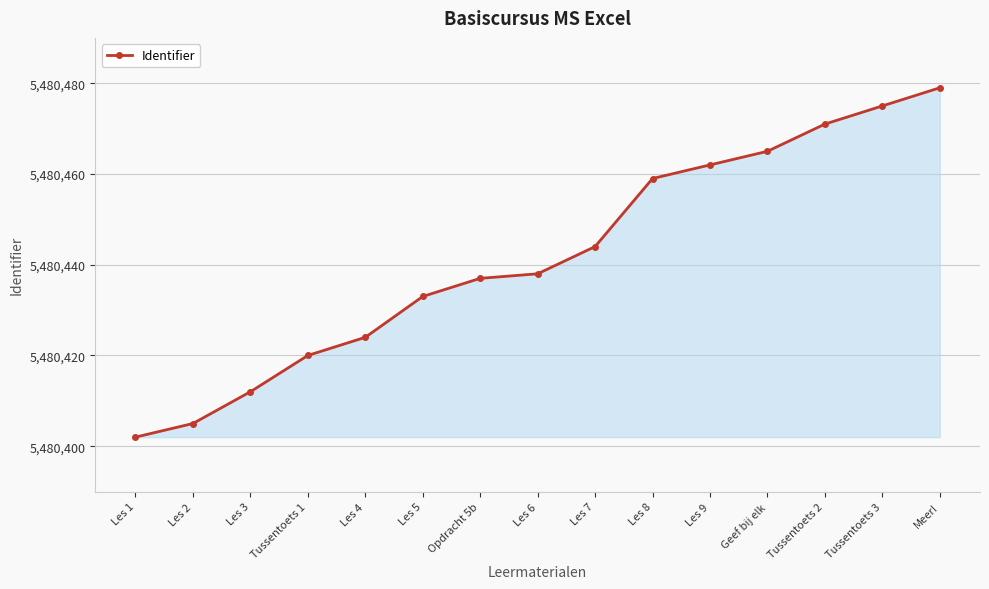

Where is the data nearest to the value 5480440?

Les 6